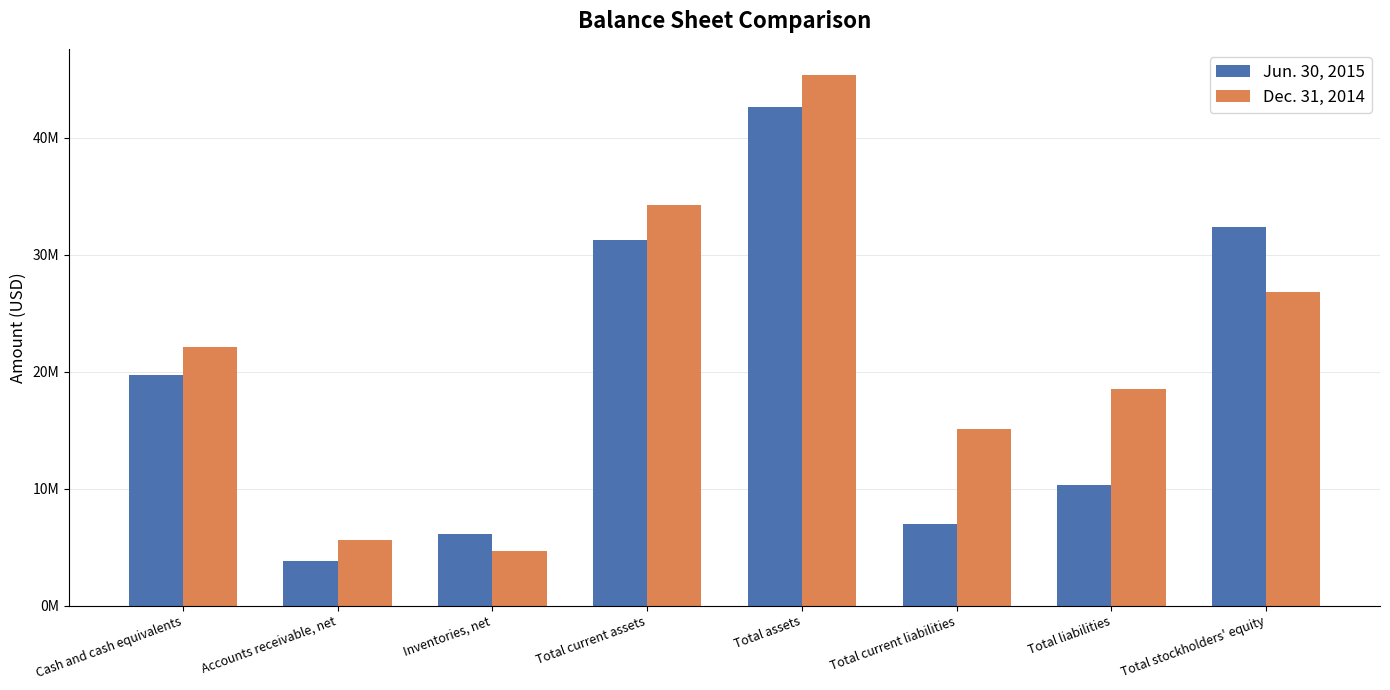

Is it true that Jun. 30, 2015 equals 10289210 at Total liabilities?

True